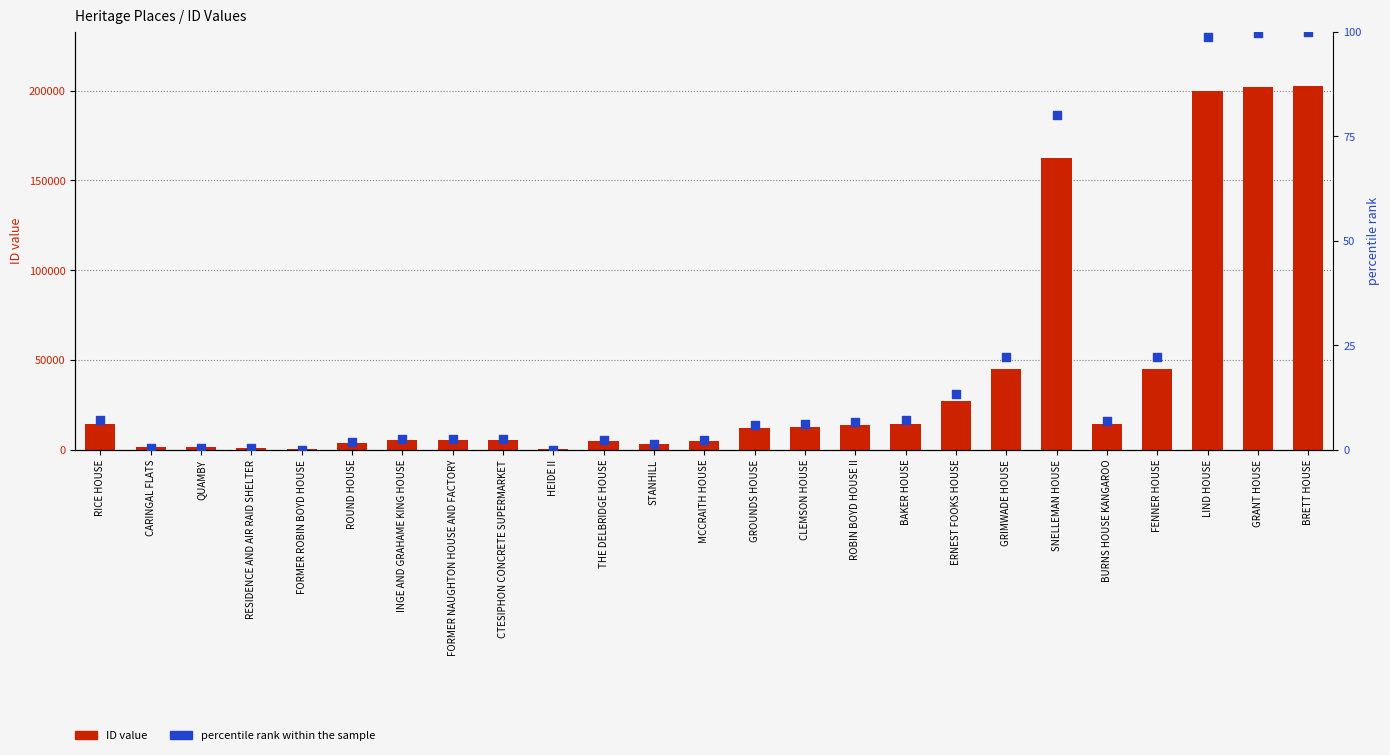

Which series has the largest total across all categories?

ID value